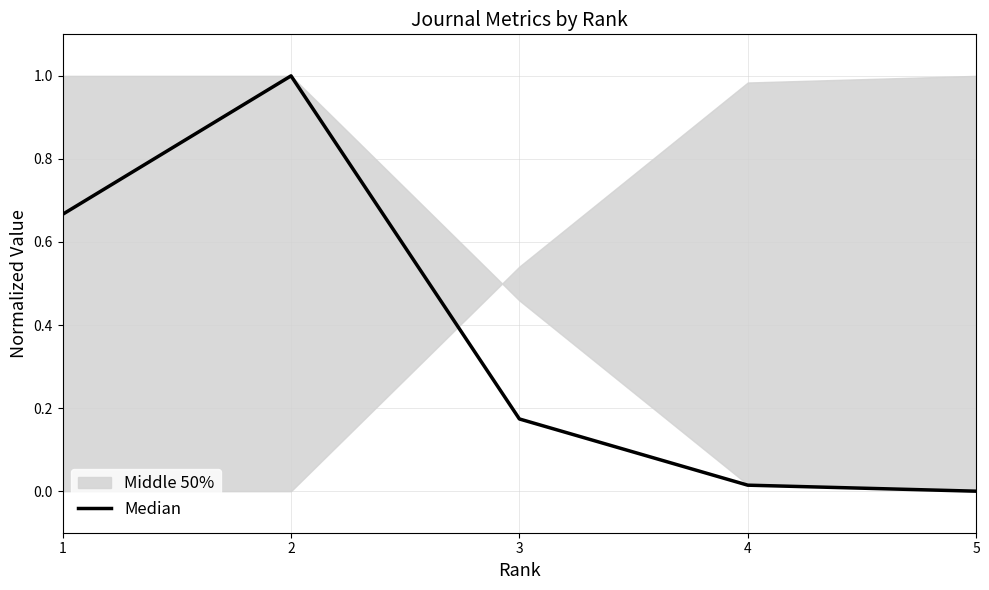

What is the greatest value displayed?

1.0